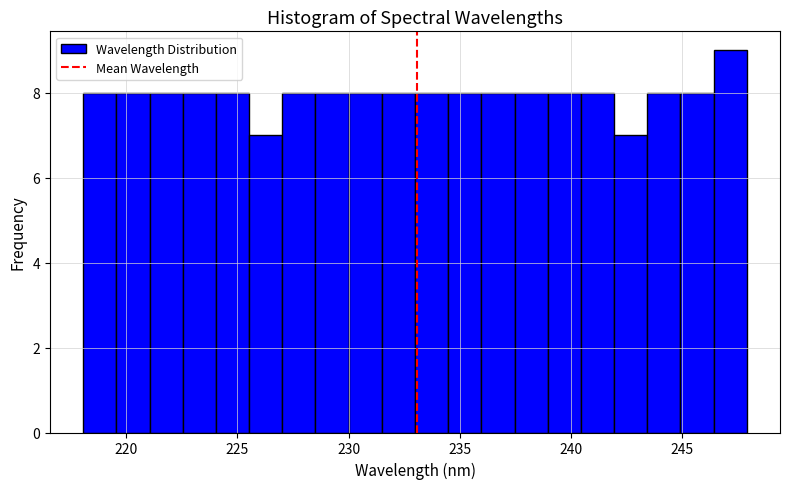

Around what value on the x-axis is the tallest bar? Give the approximate position of its centre, as read against the axis.

247.0